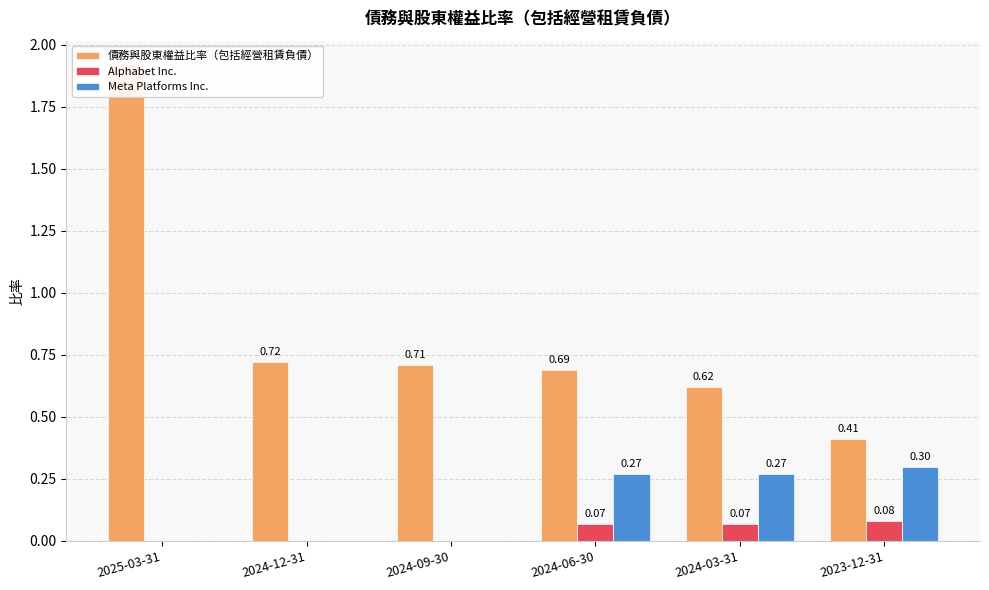

Rank the series by their maximum value, from lowest to highest.

Alphabet Inc., Meta Platforms Inc., 債務與股東權益比率（包括經營租賃負債）